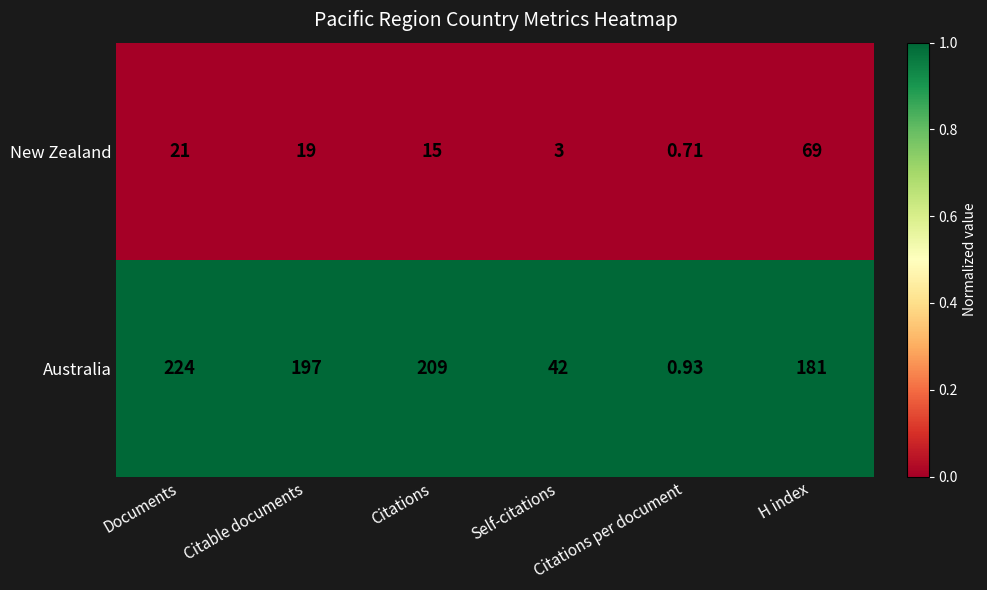

Which series has the largest range (max minus min)?

Australia